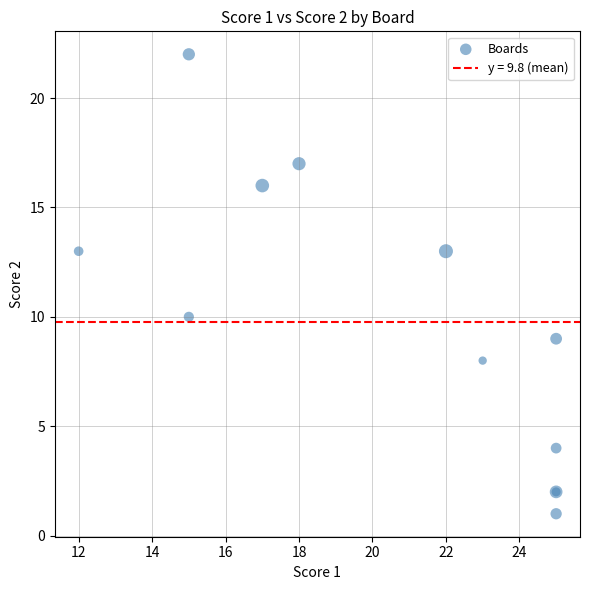

What Y value in the scatter plot is closest to 11?

10